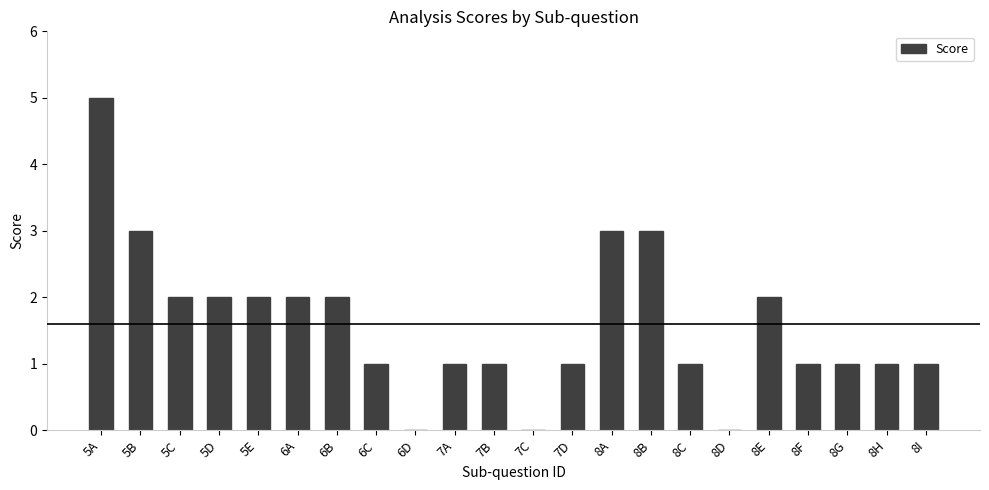

Are the bars horizontal?

No